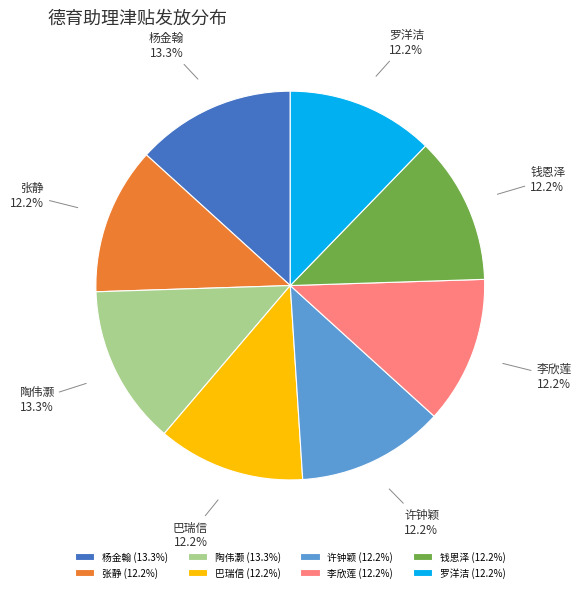

Does 许钟颖 represent more than half of the total?

No